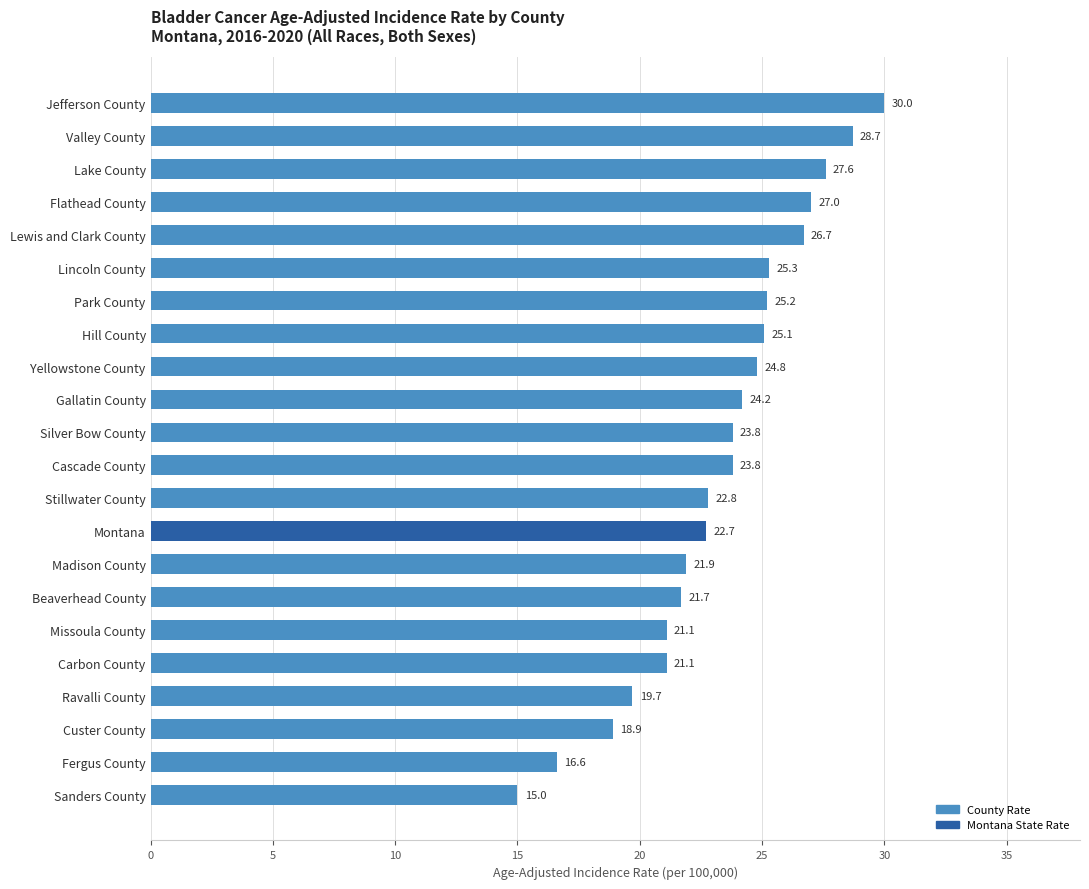

What is the label of the 4th bar from the bottom?

Ravalli County